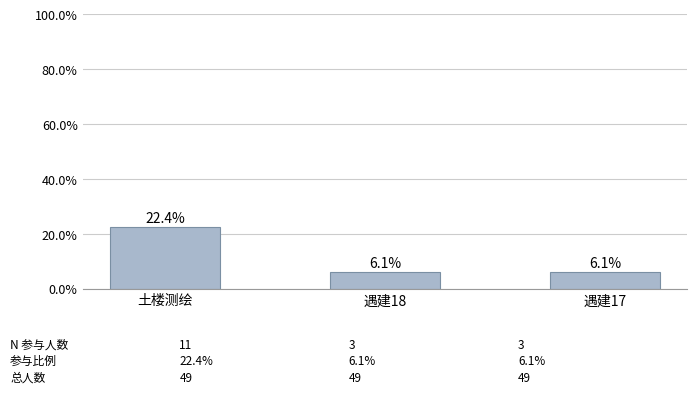

What is the minimum value shown in the chart?

6.1